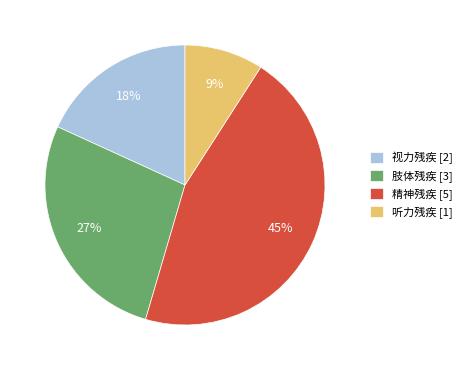

To the nearest percent, what is the difference between the 听力残疾 [1] and 肢体残疾 [3] slice percentages?

18%